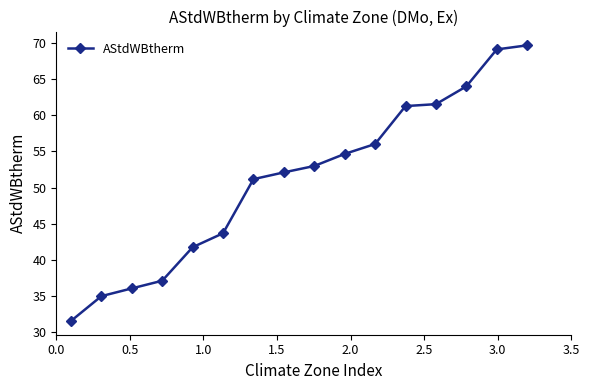

What is the average value?

51.1